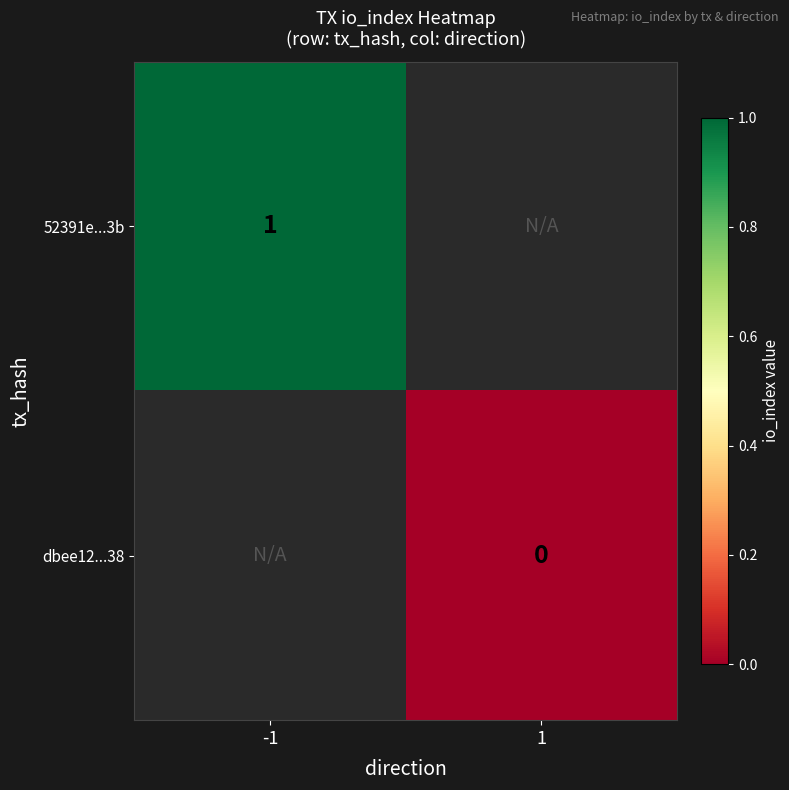

True or false: 52391e...3b has a value of 1 at -1.

True